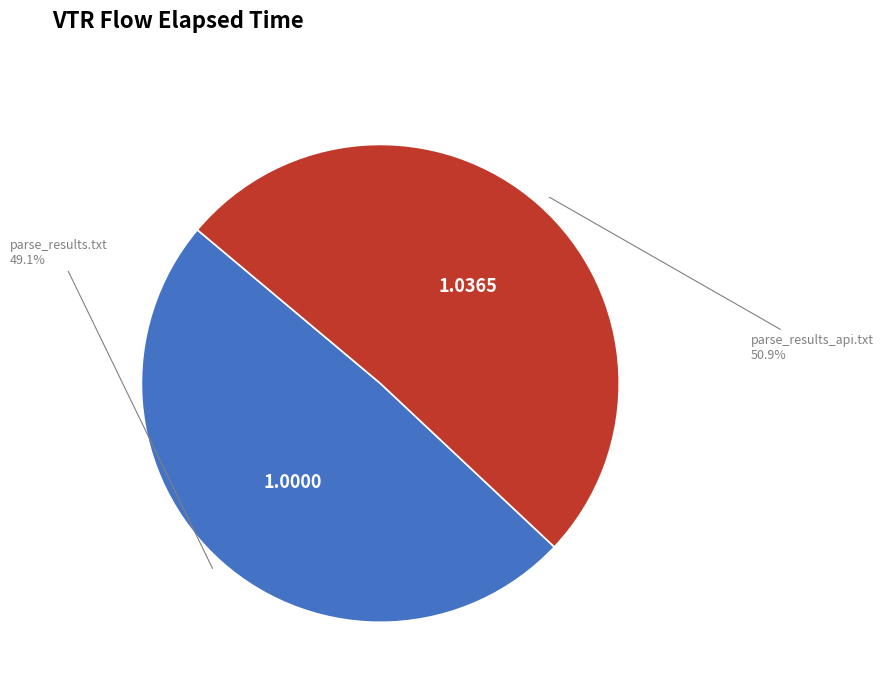

Does any single category account for the majority?

Yes